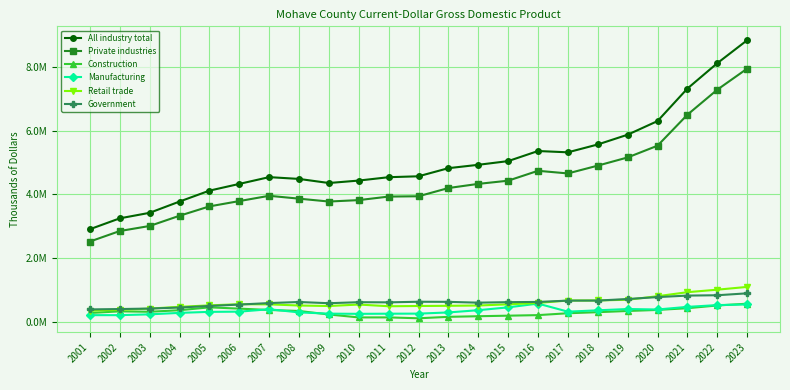

What is the difference between the Retail trade values at 2009 and 2007?

52146